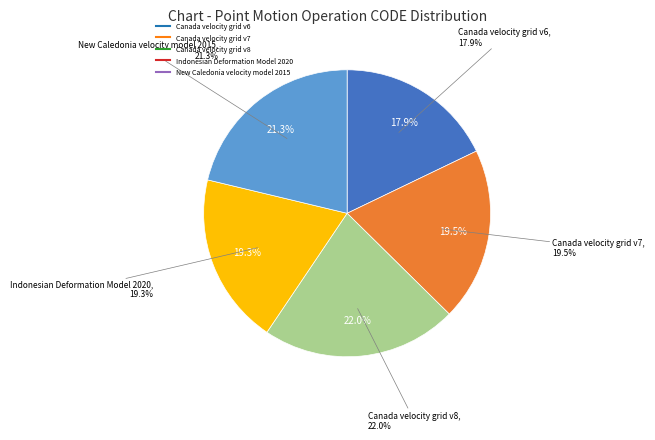

Is there any slice that represents more than half of the pie?

No